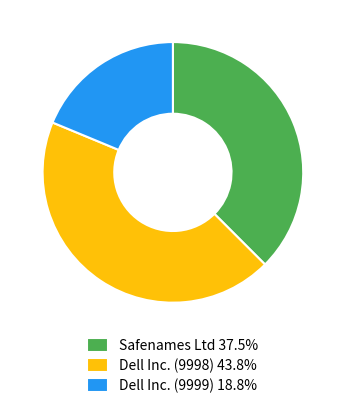

Approximately how many times larger is the value at Dell Inc. (9998) 43.8% compared to Safenames Ltd 37.5%?

1.2